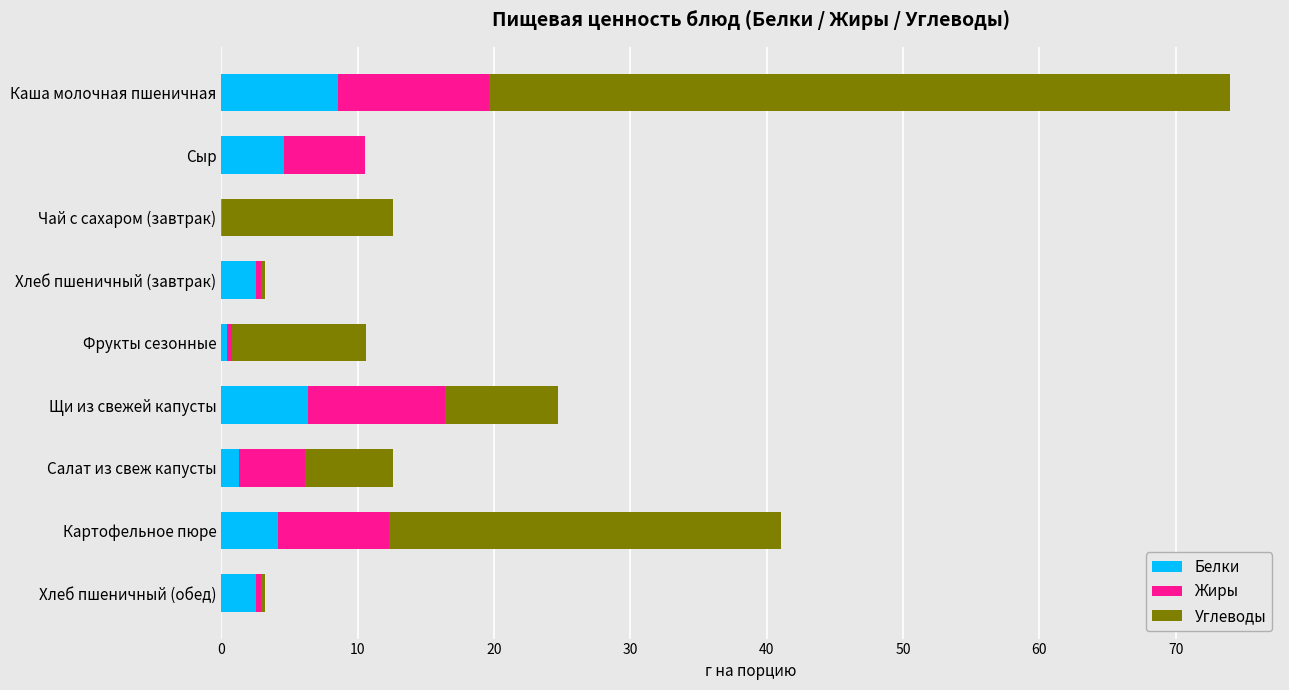

What is the sum of all Белки values?

30.7